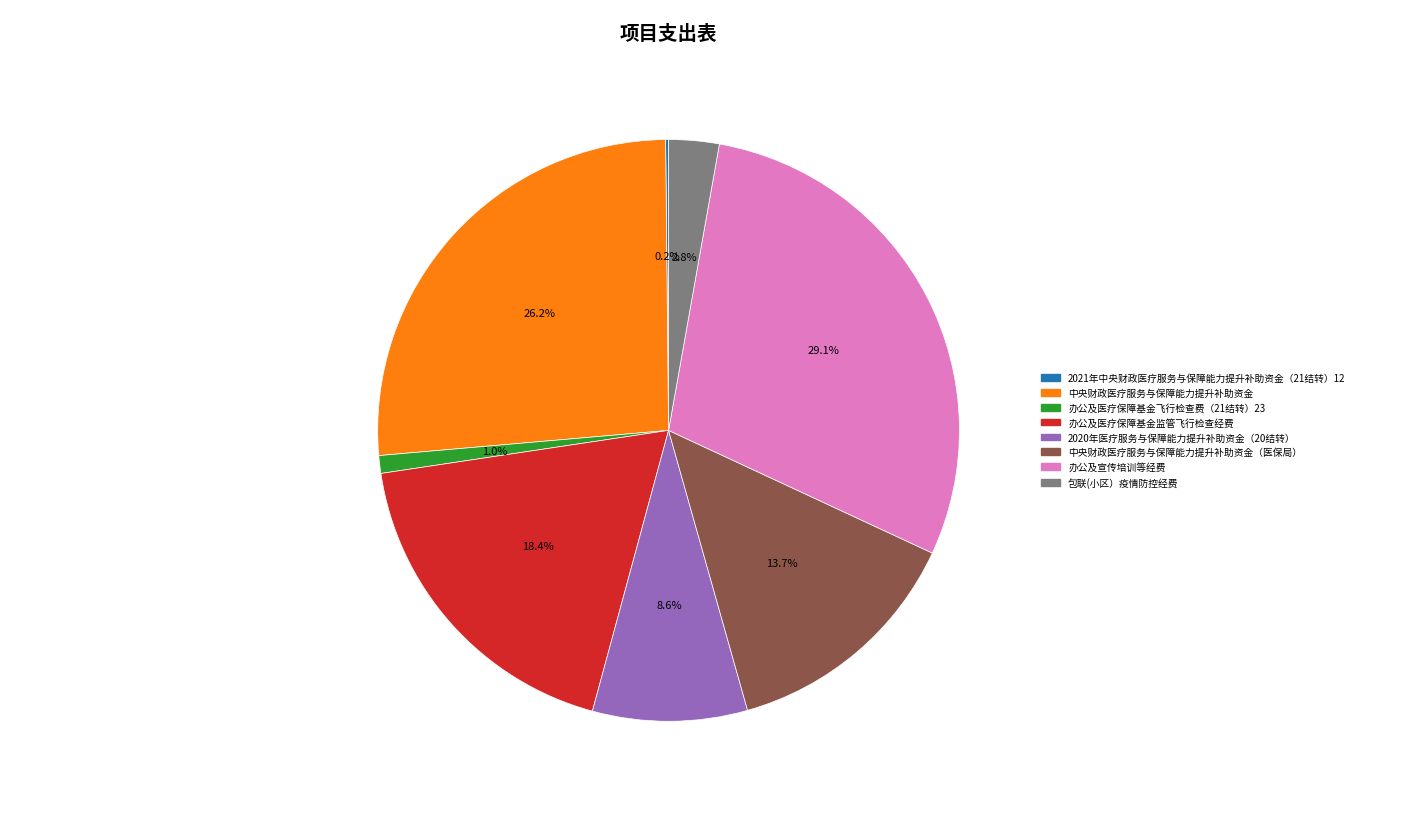

Is there any slice that represents more than half of the pie?

No